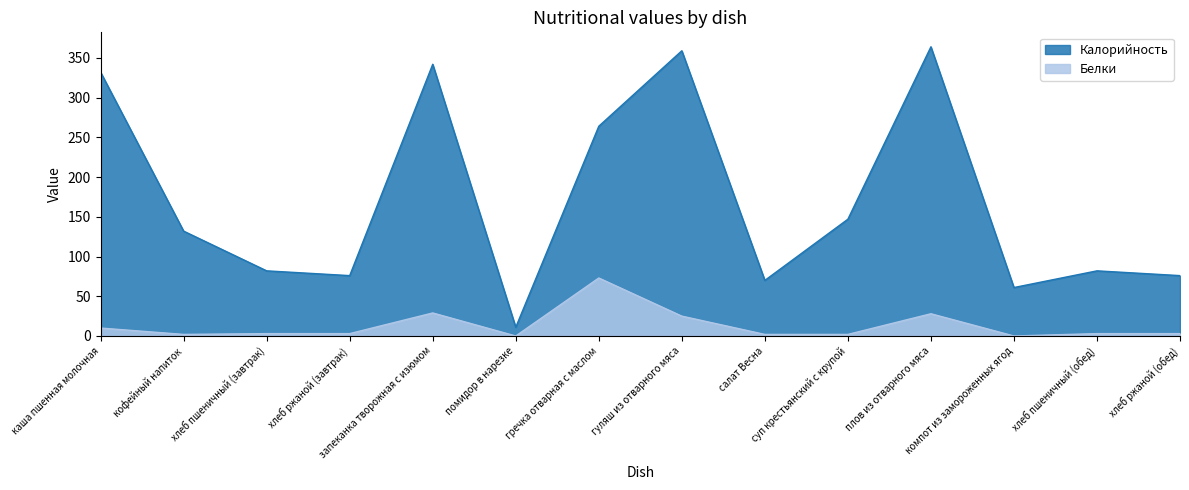

Reading right to left, list all the values displayed in this chart.

Калорийность: хлеб ржаной (обед)=76	хлеб пшеничный (обед)=82	компот из замороженных ягод=61	плов из отварного мяса=364	суп крестьянский с крупой=147	салат Весна=70	гуляш из отварного мяса=359	гречка отварная с маслом=264	помидор в нарезке=11	запеканка творожная с изюмом=342	хлеб ржаной (завтрак)=76	хлеб пшеничный (завтрак)=82	кофейный напиток=132	каша пшенная молочная=332
Белки: хлеб ржаной (обед)=3	хлеб пшеничный (обед)=3	компот из замороженных ягод=0	плов из отварного мяса=28	суп крестьянский с крупой=2	салат Весна=2	гуляш из отварного мяса=25	гречка отварная с маслом=73	помидор в нарезке=0	запеканка творожная с изюмом=29	хлеб ржаной (завтрак)=3	хлеб пшеничный (завтрак)=3	кофейный напиток=2	каша пшенная молочная=10